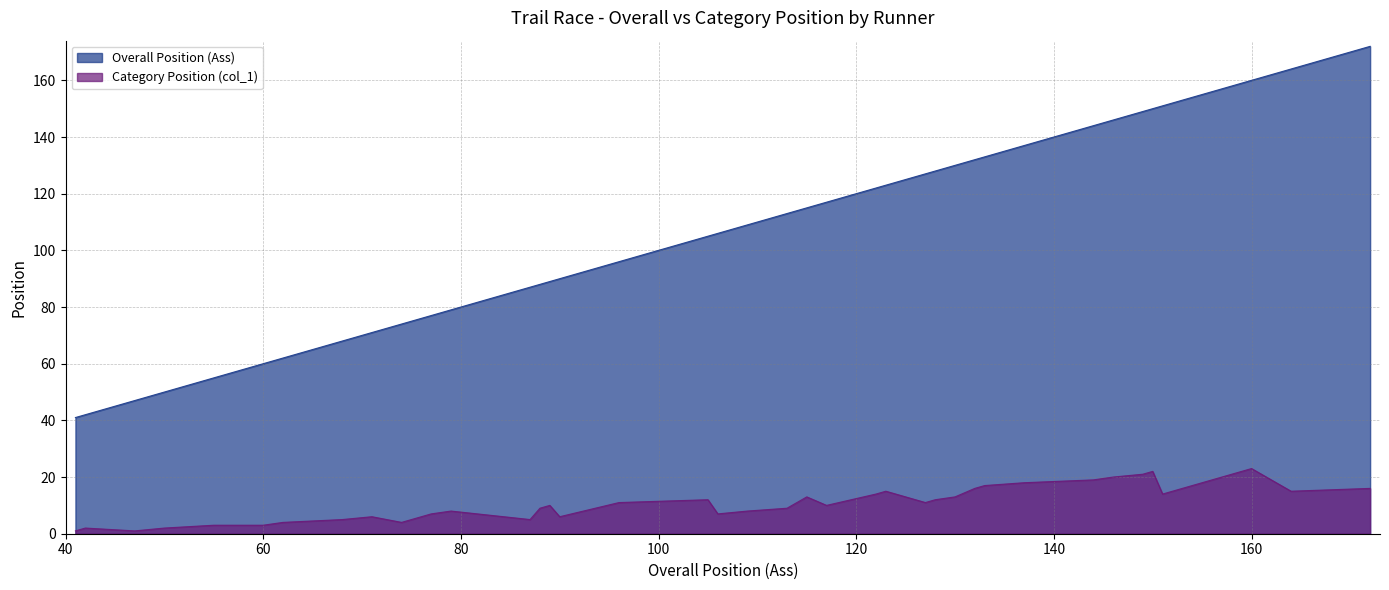

At which category does Category Position (col_1) reach its first local peak?

42